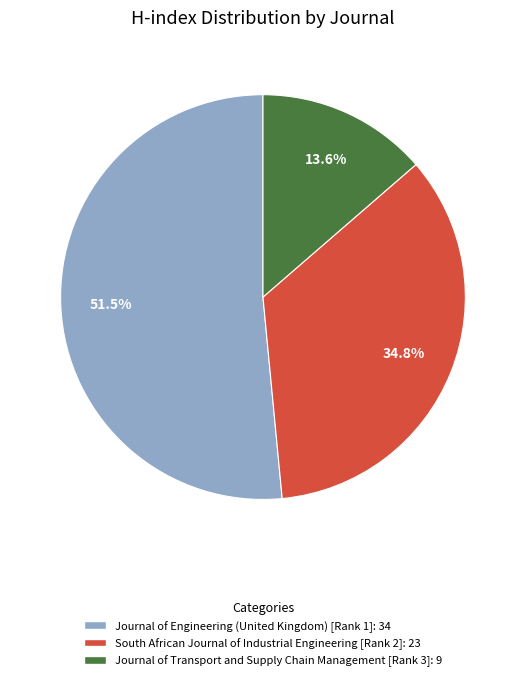

Approximately how many times larger is the value at South African Journal of Industrial Engineering [Rank 2] compared to Journal of Transport and Supply Chain Management [Rank 3]?

2.6